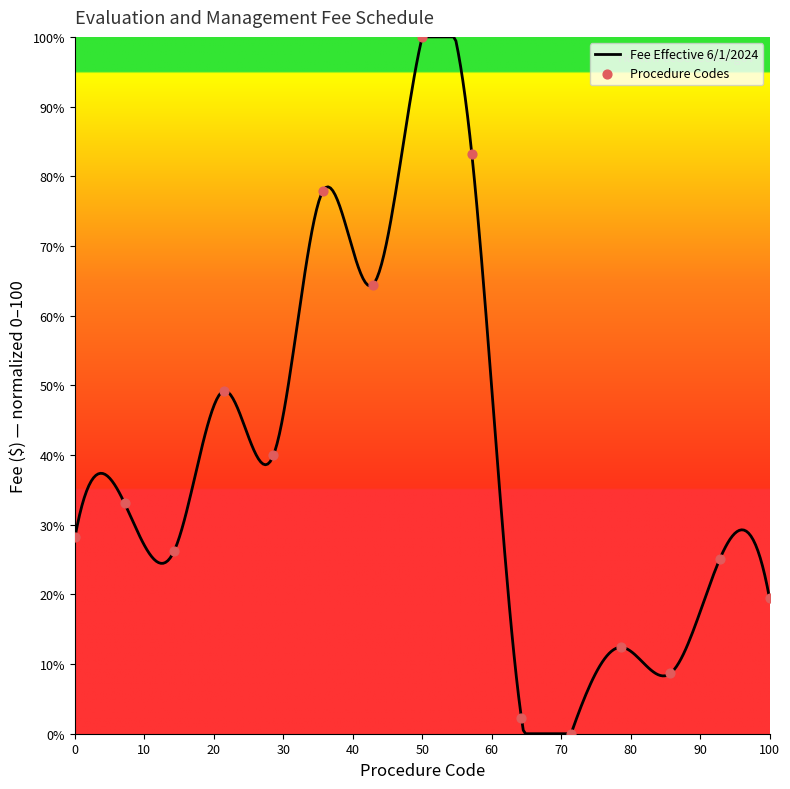

What is the change in value from 99204(21+) to 99213(0-20)?

-39.3